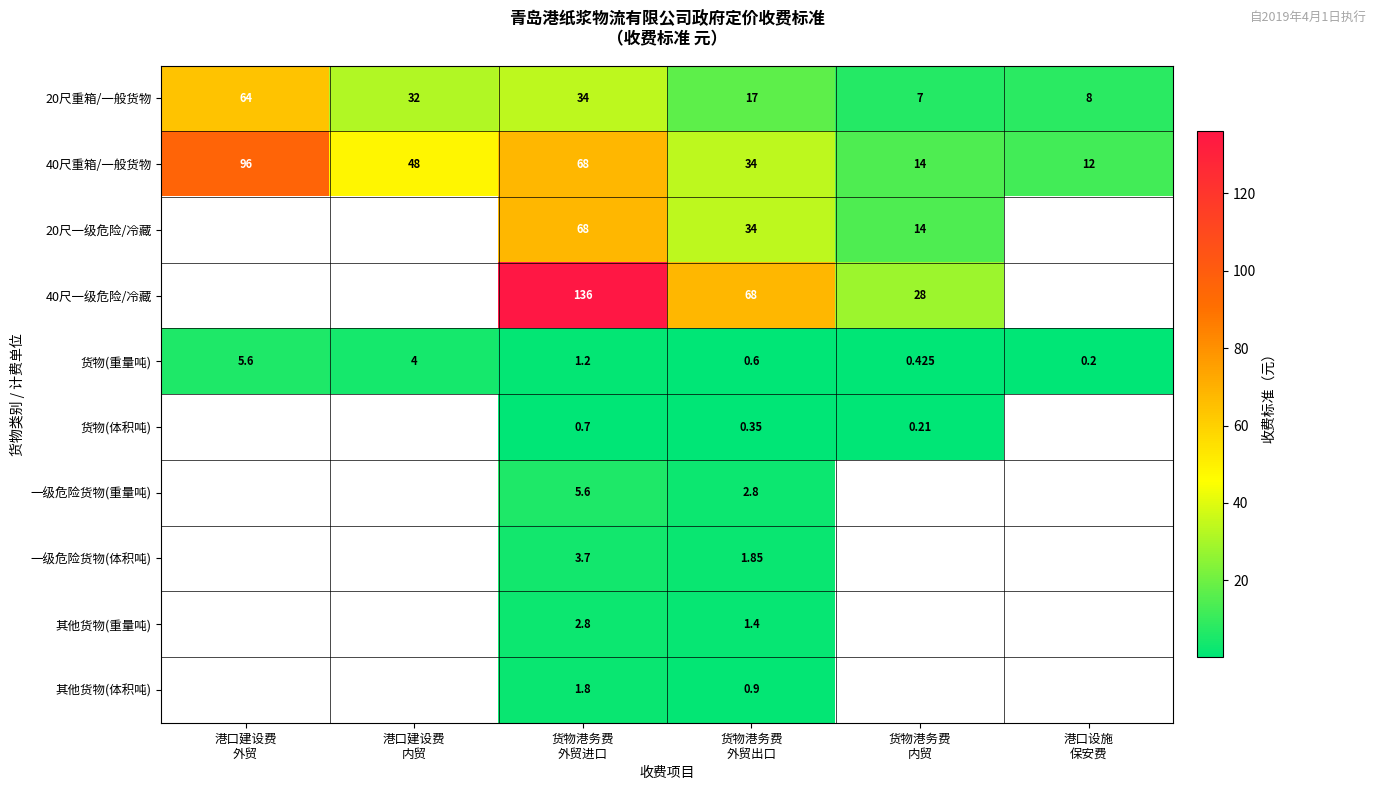

How many values in the 20尺重箱/一般货物 series are below 32?

3